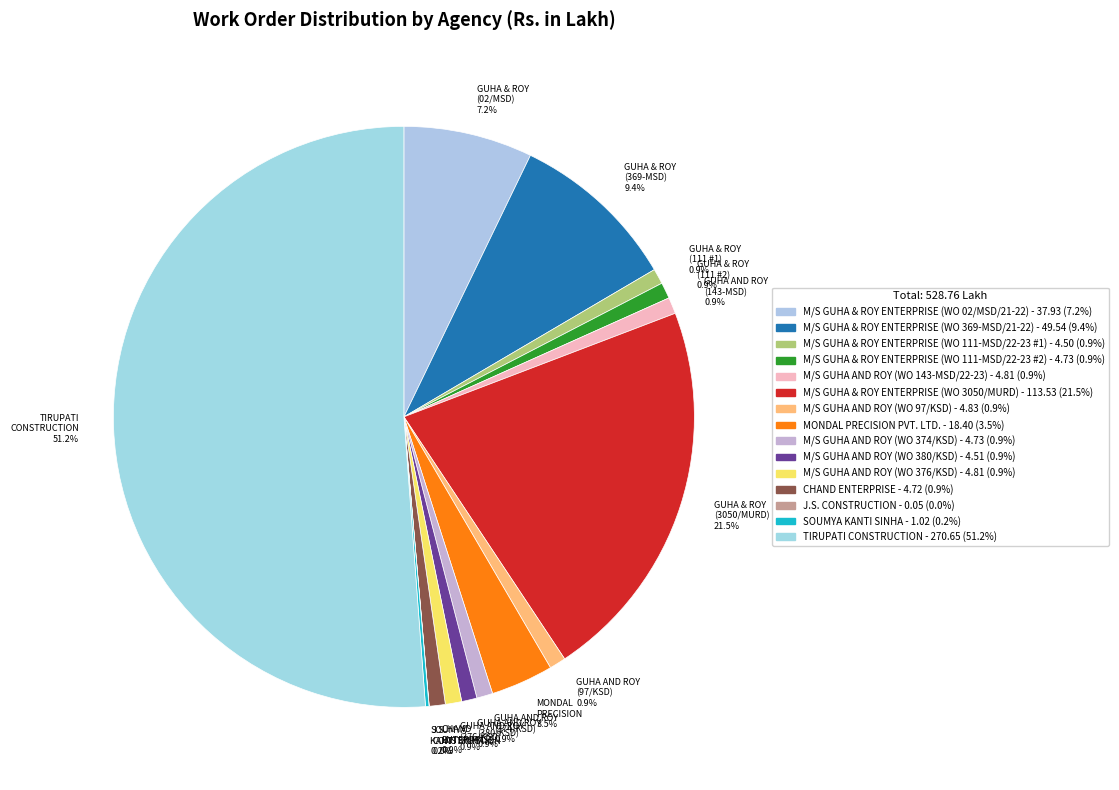

Which category has the biggest portion of the pie?

TIRUPATI CONSTRUCTION 51.2%